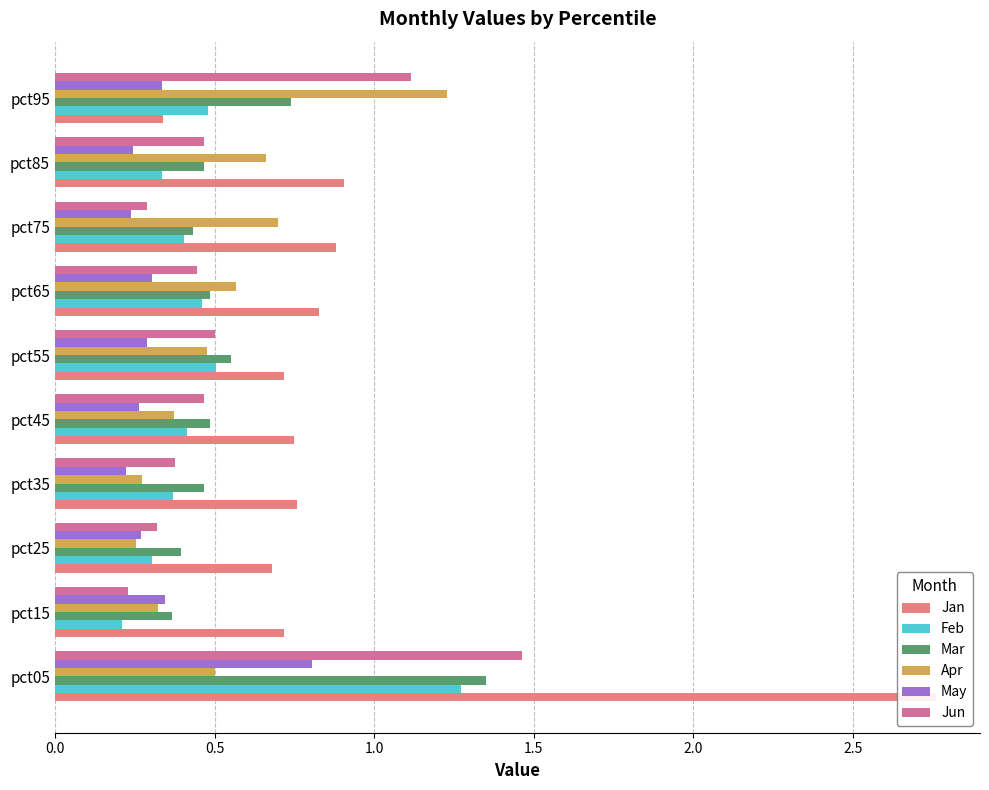

How many bars are there in each group?

6